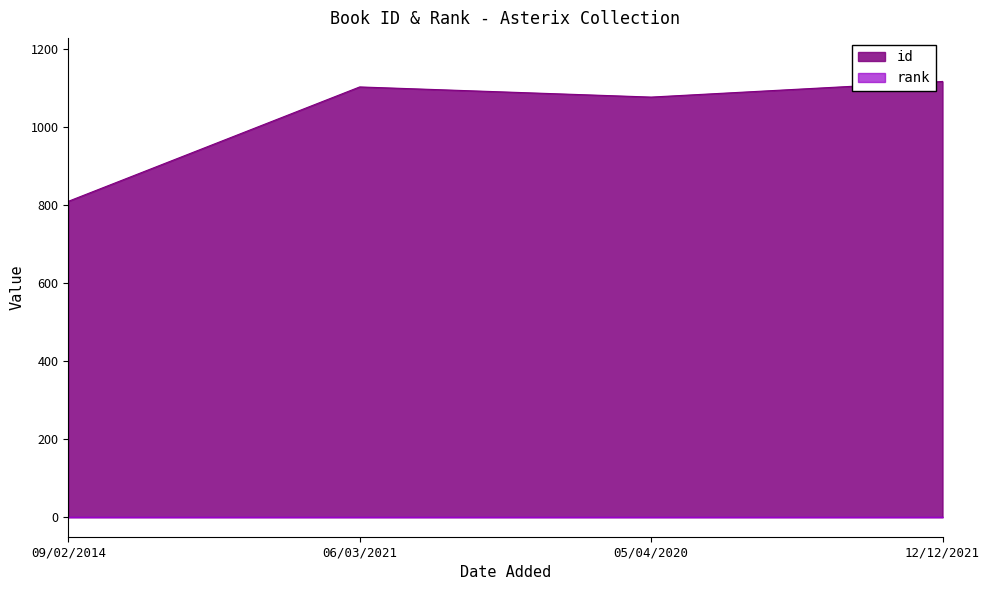

Which has a higher value, 05/04/2020 or 06/03/2021?

06/03/2021